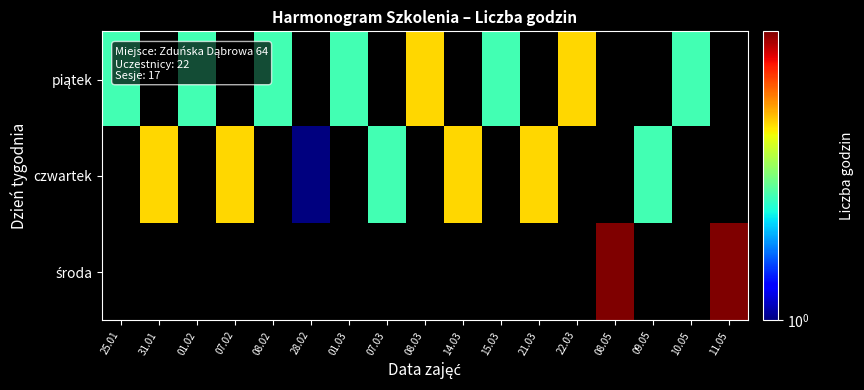

Is it true that piątek equals 2.0 at 15.03?

True